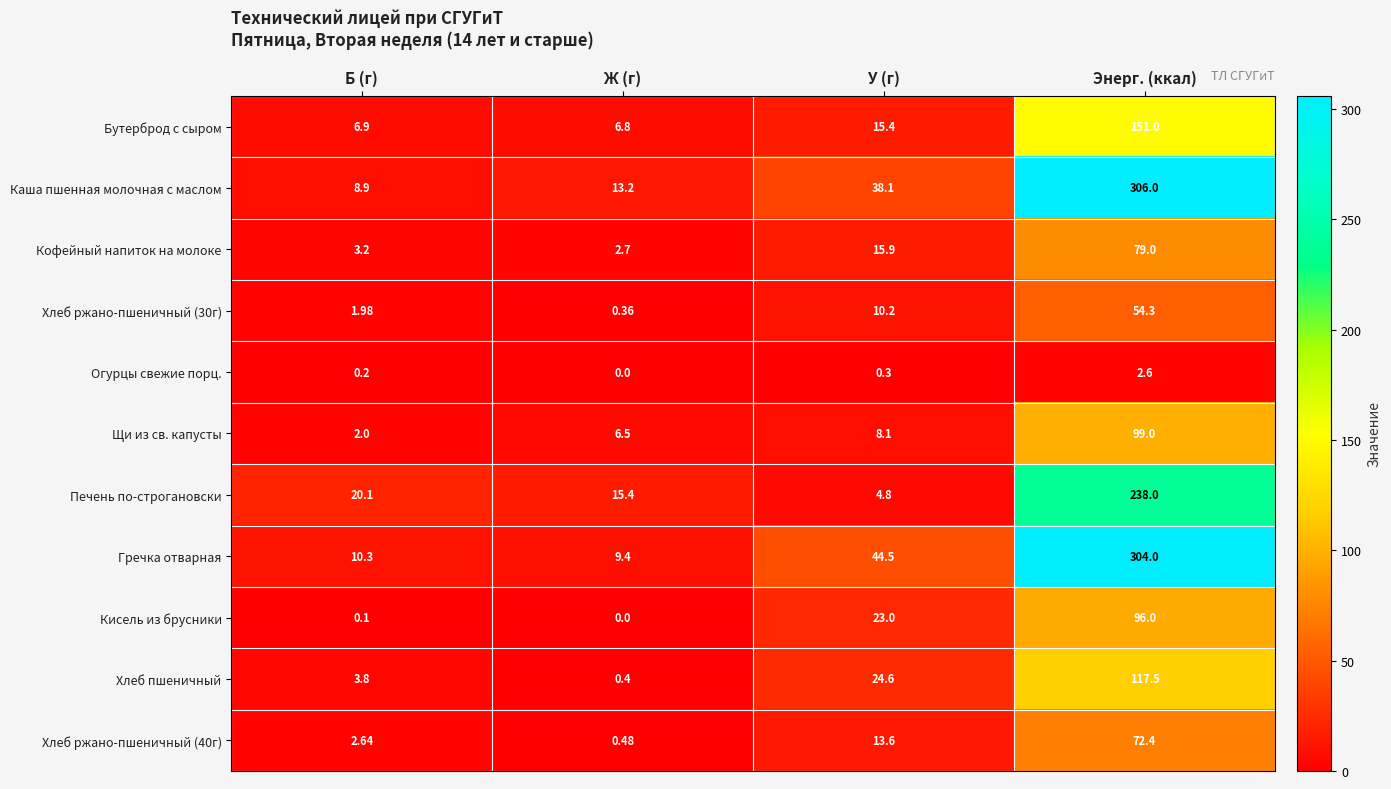

Which label corresponds to the largest value in the chart?

Энерг. (ккал)